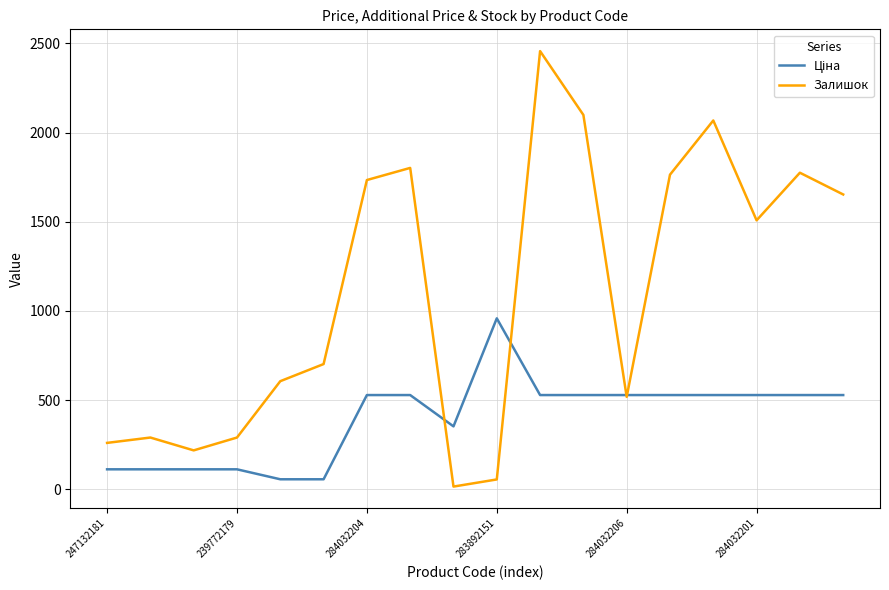

What is the greatest value displayed?

2457.0